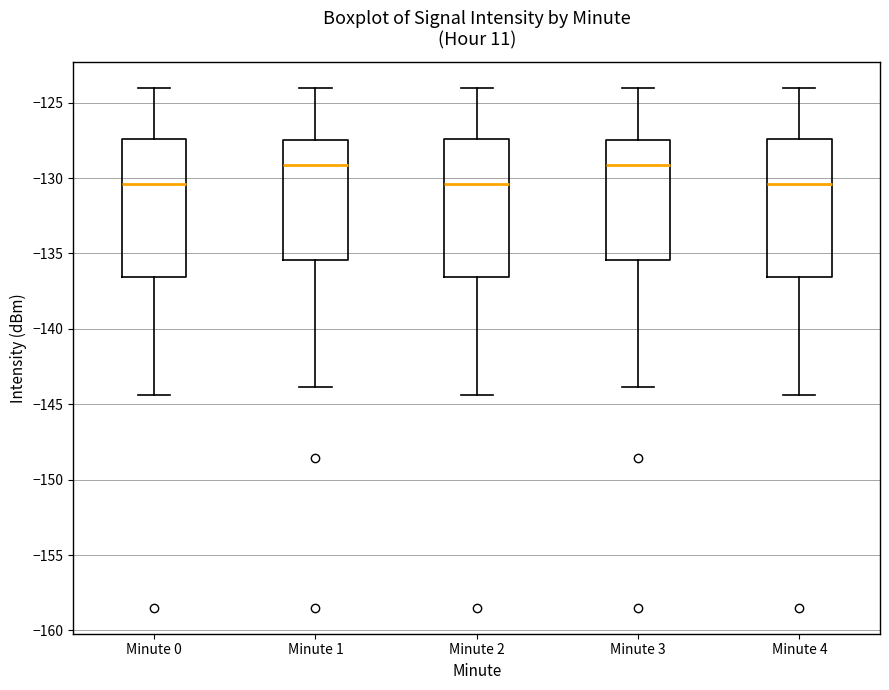

Reading left to right, transcribe this box plot: for each box, give where its median line is, the range the box spans, and where its two whiskers end, as read against the y-axis. The values are not printed on the chart, so give them approximately, as read against the axis.

Minute 0: median -130.5, box -136.5 to -127.5, whiskers -144.5 to -124.0
Minute 1: median -129.0, box -135.5 to -127.5, whiskers -144.0 to -124.0
Minute 2: median -130.5, box -136.5 to -127.5, whiskers -144.5 to -124.0
Minute 3: median -129.0, box -135.5 to -127.5, whiskers -144.0 to -124.0
Minute 4: median -130.5, box -136.5 to -127.5, whiskers -144.5 to -124.0